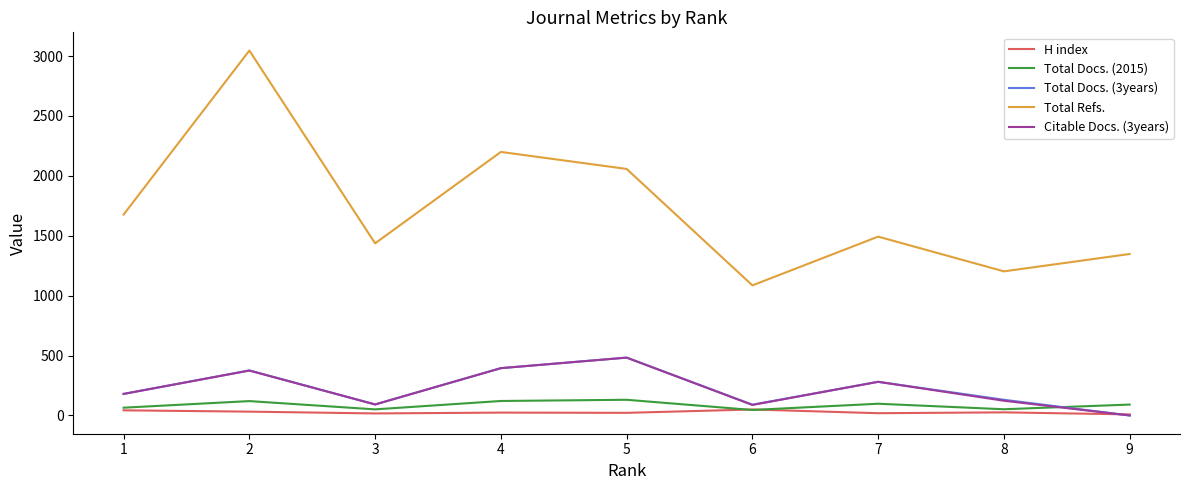

At which category does Total Docs. (3years) reach its first local peak?

2